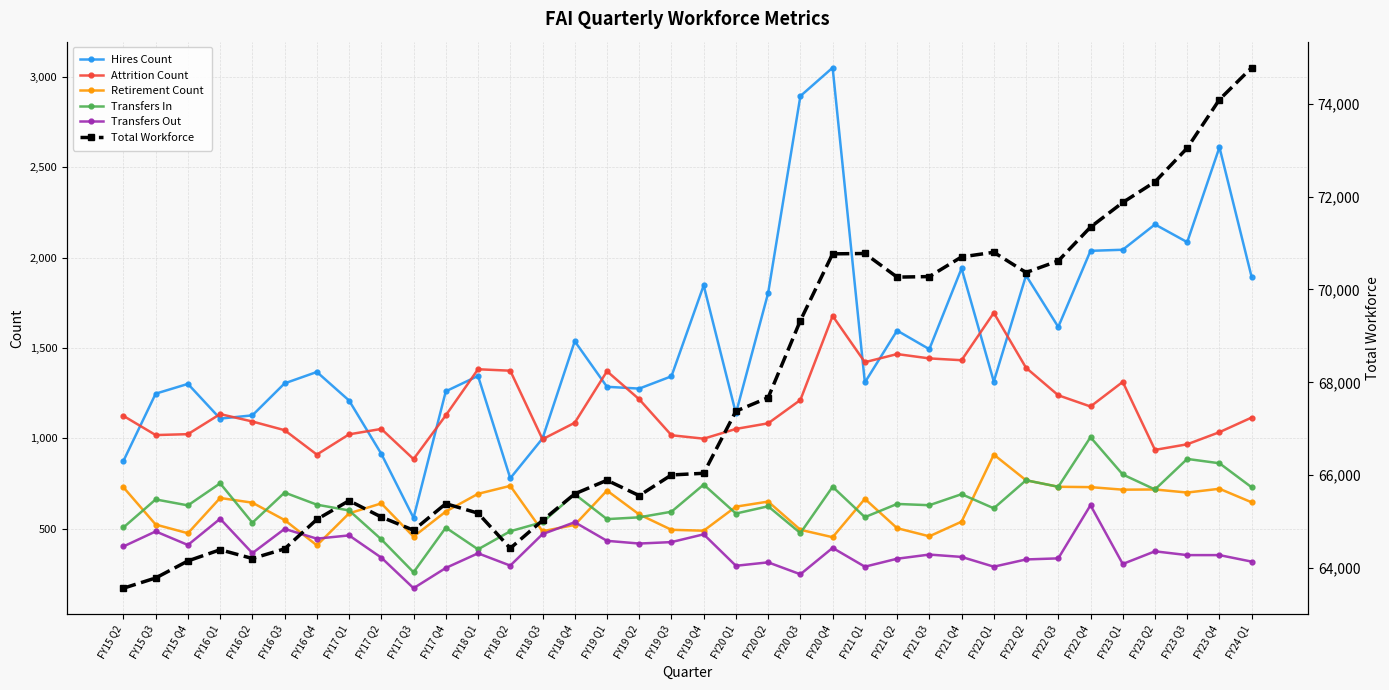

What value does the Hires Count series have at FY16 Q3, to the nearest 10?

1300